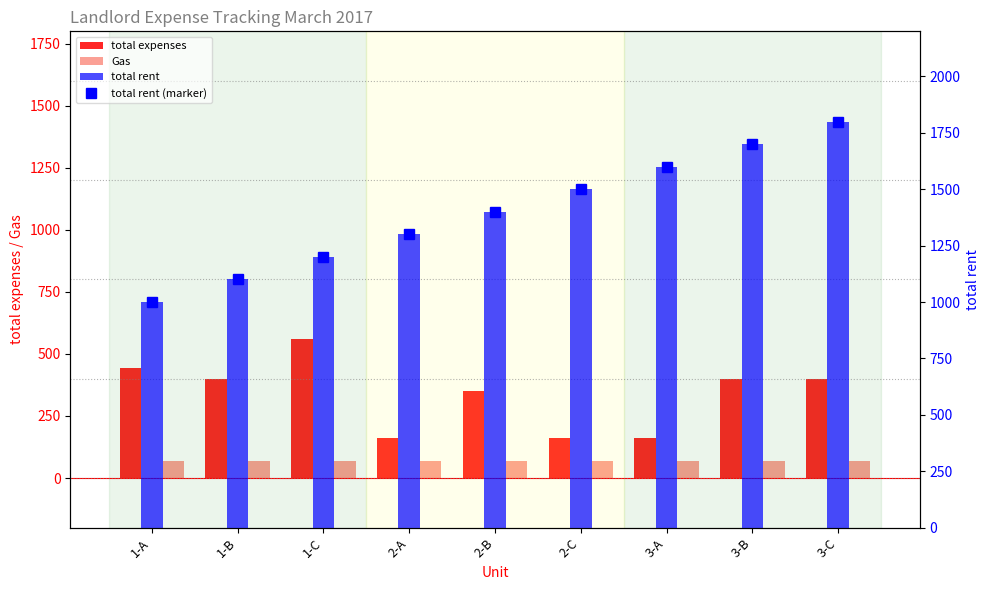

What is the minimum value for total rent?

1000